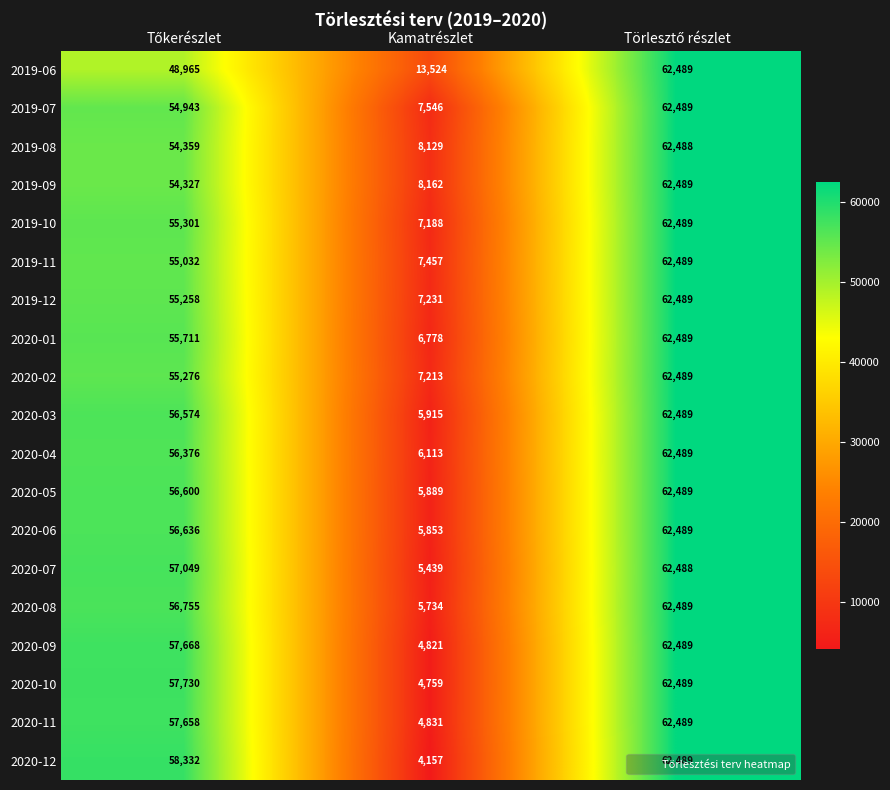

Count the number of data series in this chart.

19